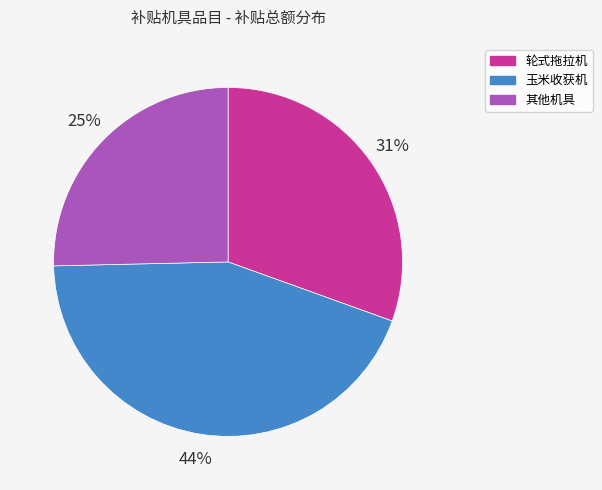

Is there any slice that represents more than half of the pie?

No